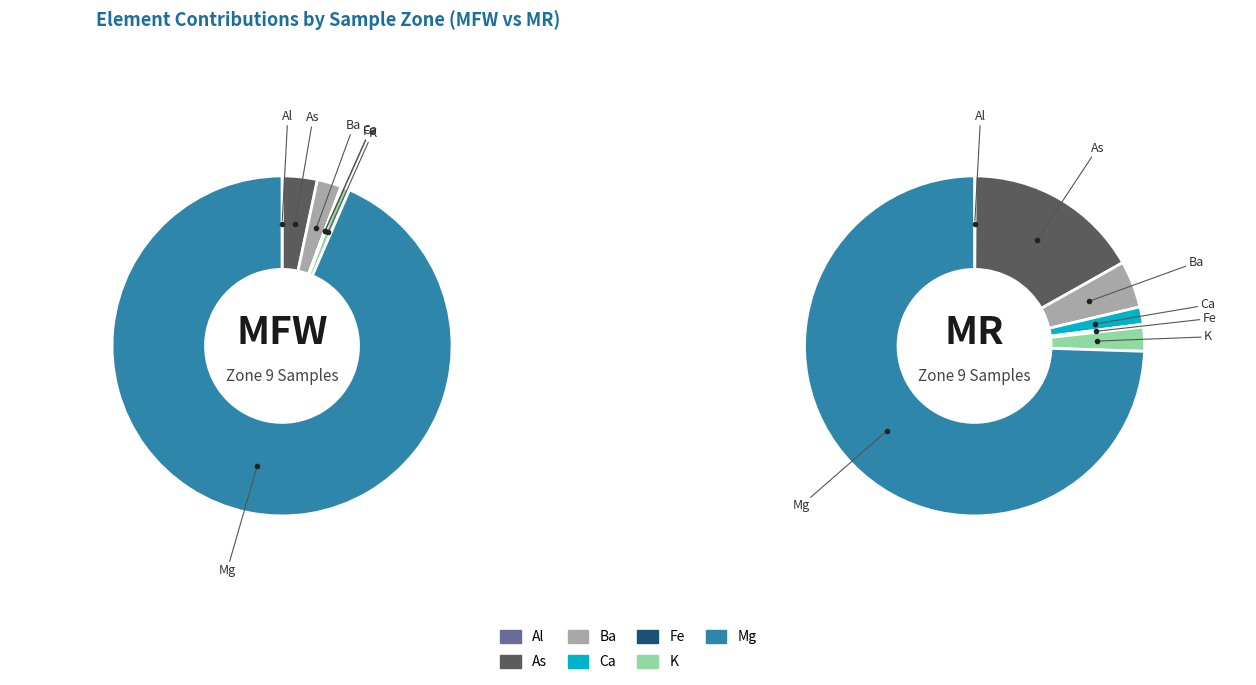

Is there a majority slice in this chart?

Yes